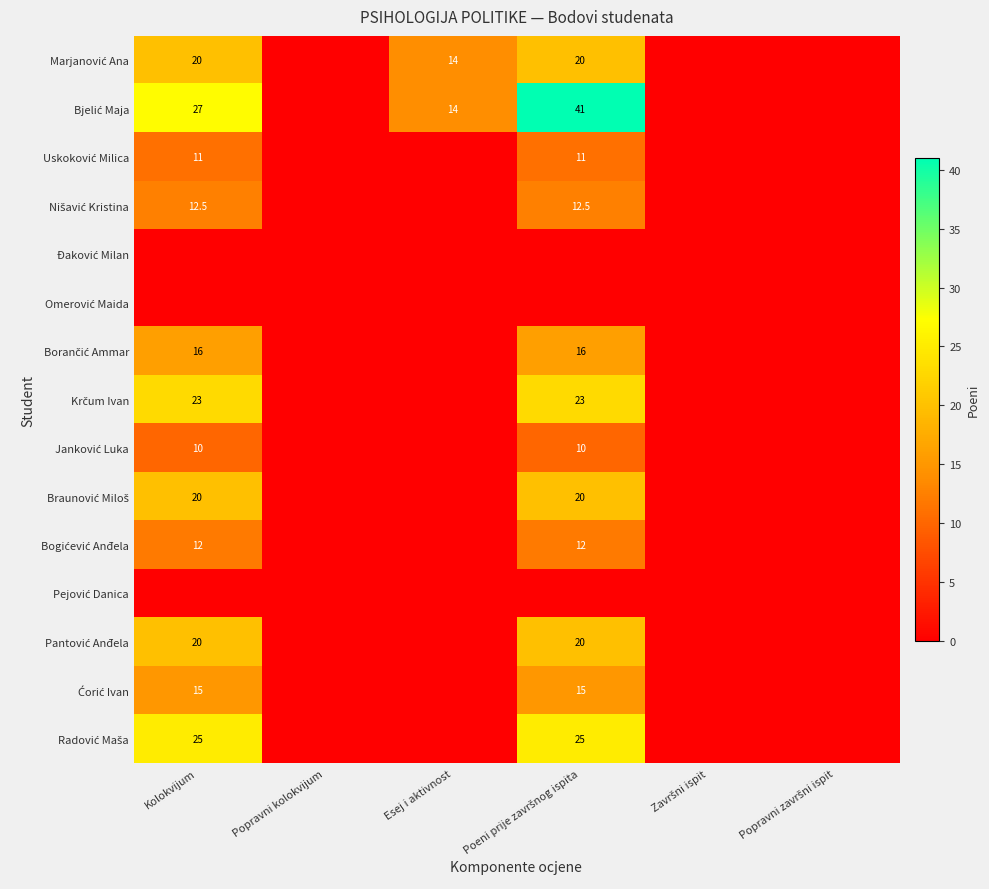

At how many categories does at least one series exceed 5?

3